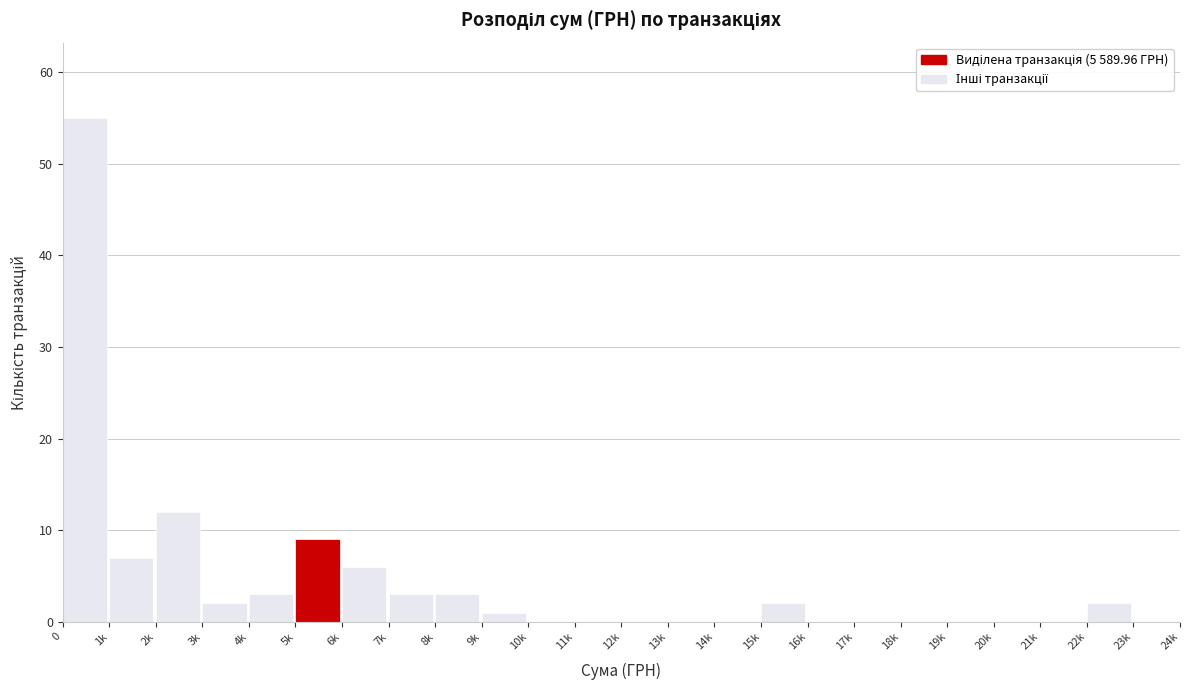

Reading left to right, list all the values displayed in this chart.

0=55	1k=7	2k=12	3k=2	4k=3	5k=9	6k=6	7k=3	8k=3	9k=1	10k=0	11k=0	12k=0	13k=0	14k=0	15k=2	16k=0	17k=0	18k=0	19k=0	20k=0	21k=0	22k=2	23k=0